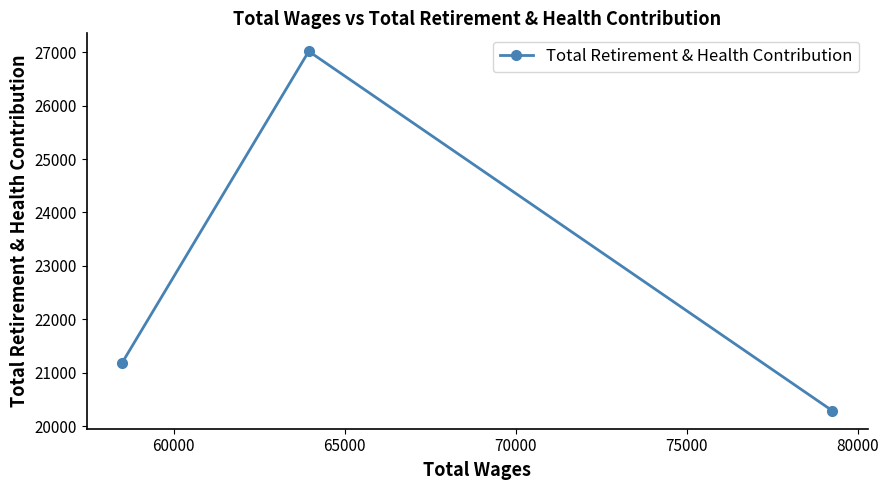

What is the greatest value displayed?

27018